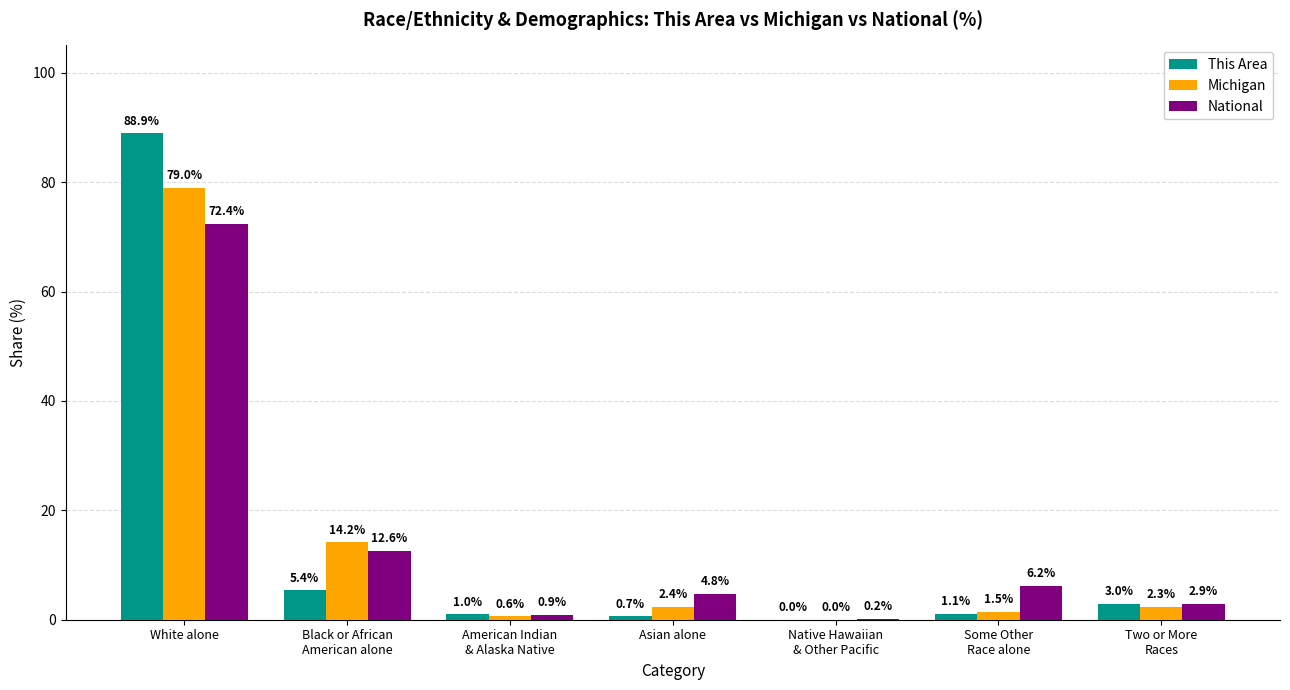

Where does the National series first go above 4?

White alone